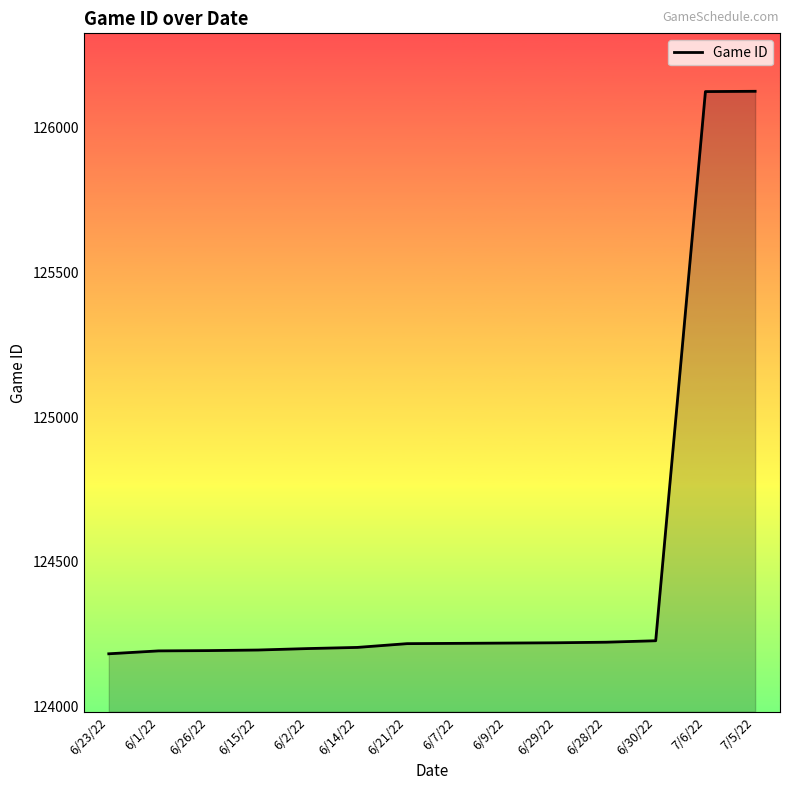

True or false: there are more than 1 points higher than both neighbors.

False